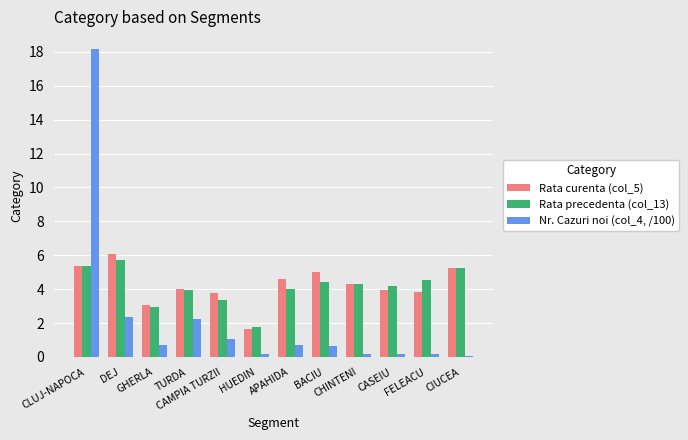

How many groups of bars are there?

12